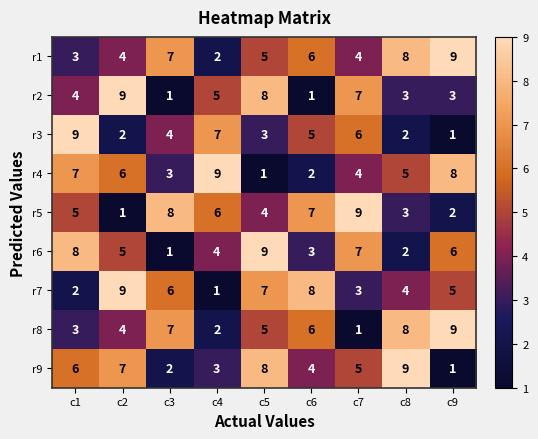

How many r5 values are between 3 and 7?

5